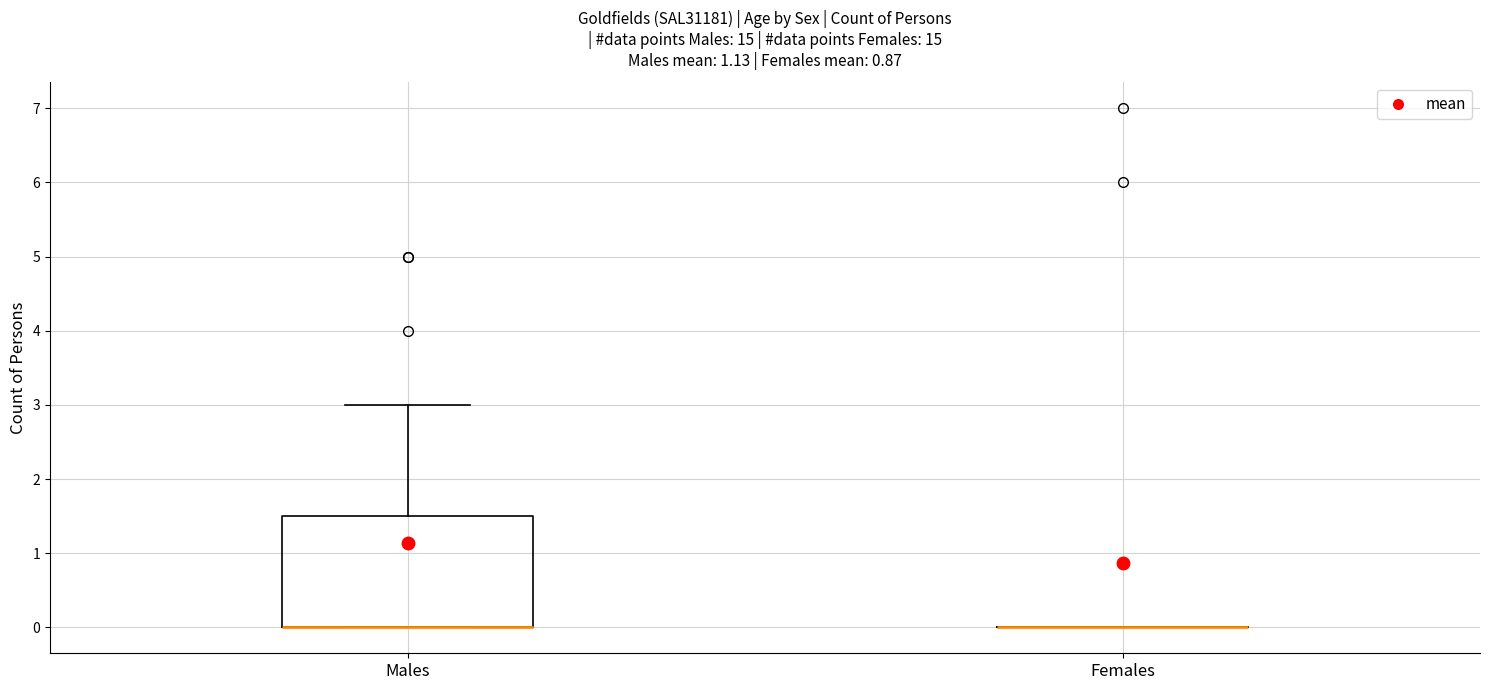

Comparing the boxes themselves (not the whiskers), which one is the tallest?

Males